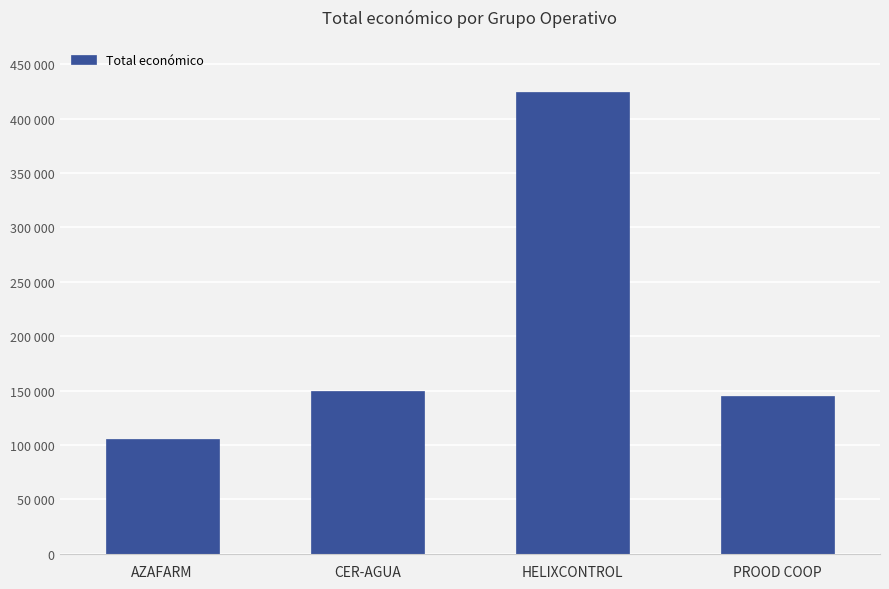

Are the bars horizontal?

No